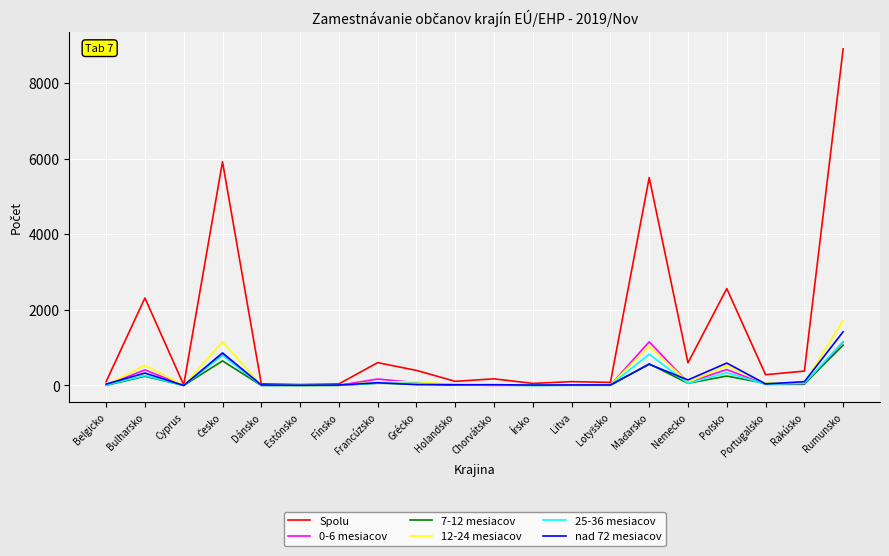

Which label corresponds to the largest value in the chart?

Rumunsko